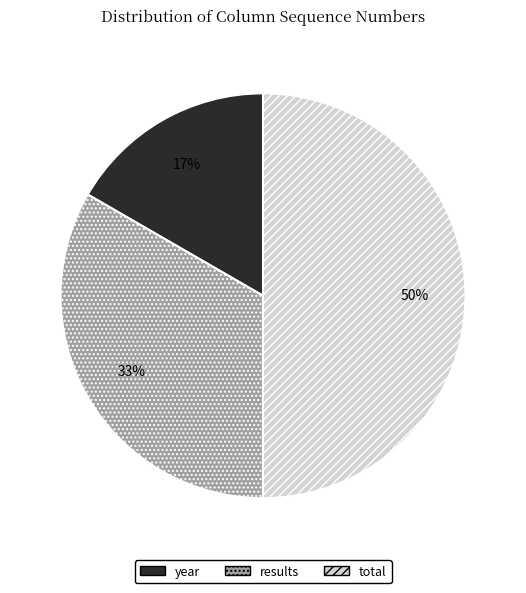

Is year the majority of the pie?

No